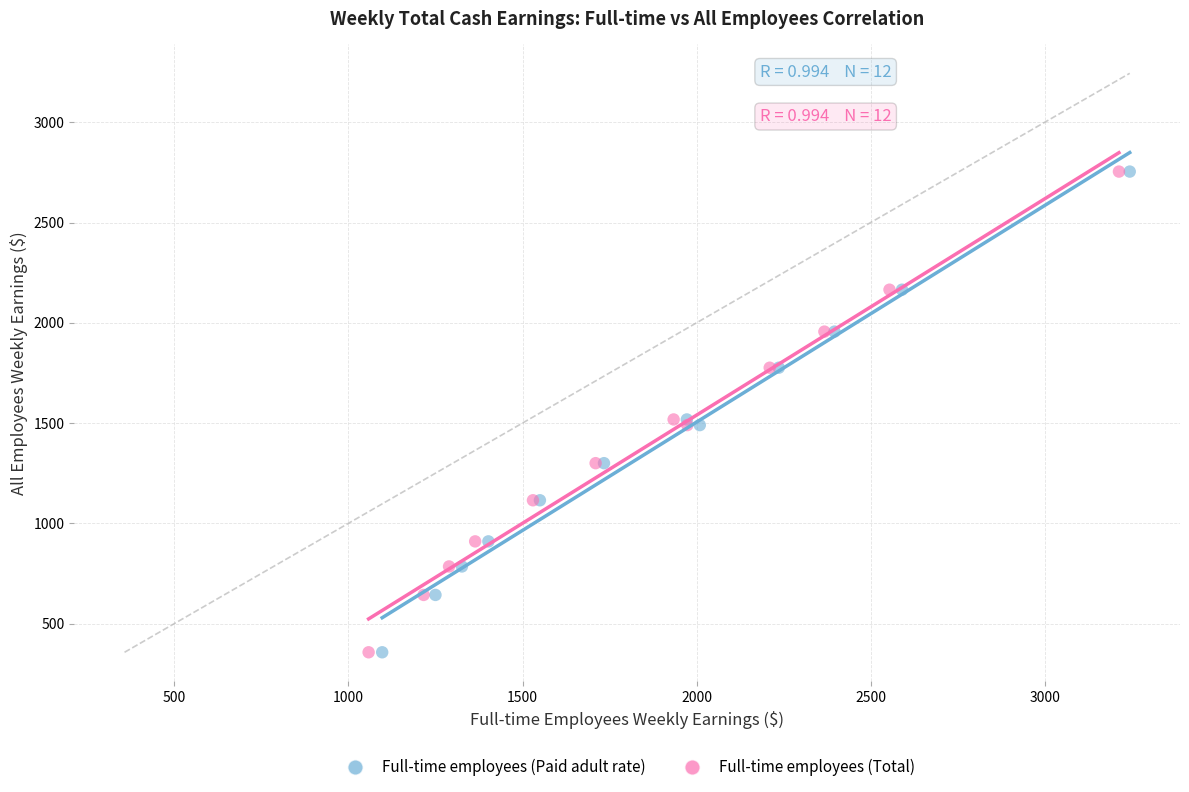

What are all the series names shown in the legend?

Full-time employees (Paid adult rate), Full-time employees (Total)